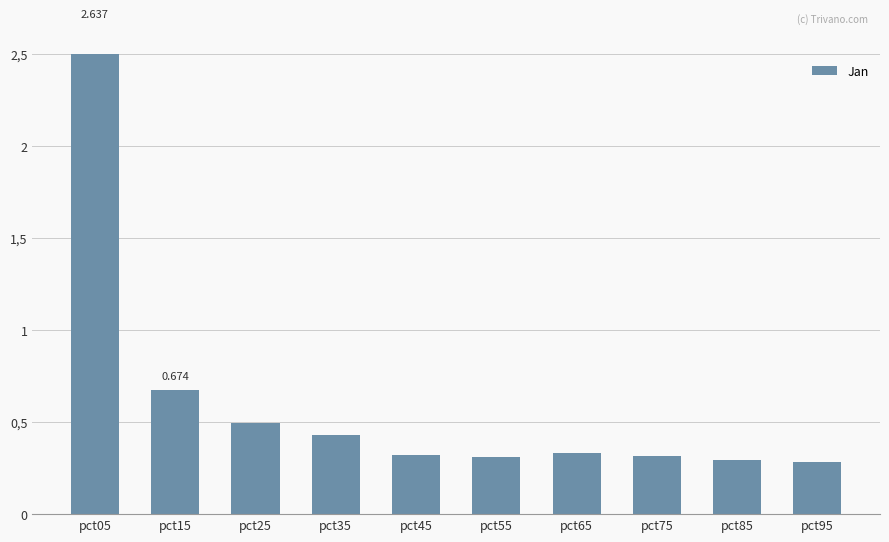

What is the minimum value shown in the chart?

0.3